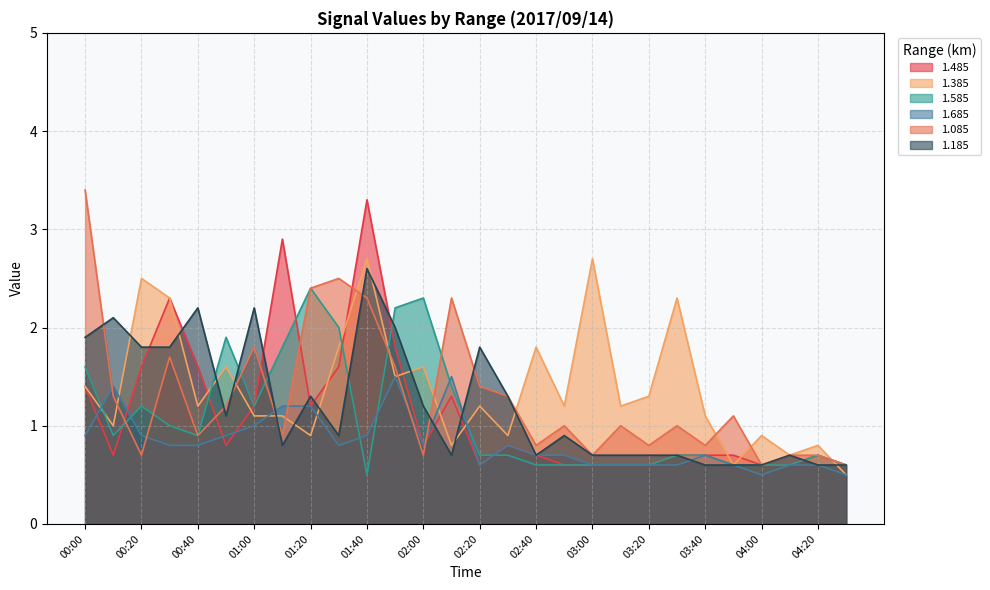

True or false: 1.385 and 1.485 cross at least once.

True